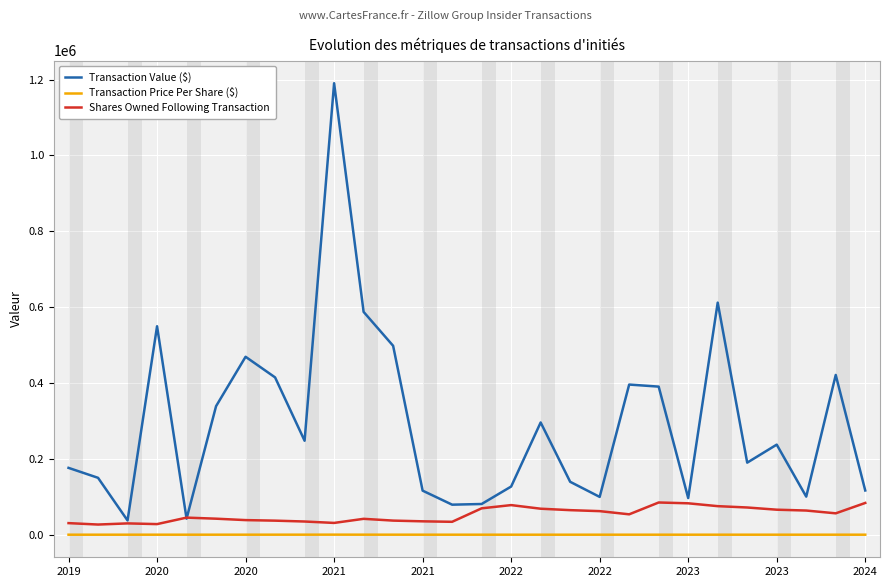

What is the difference between the second highest and second lowest values in the Shares Owned Following Transaction series?

55777.0